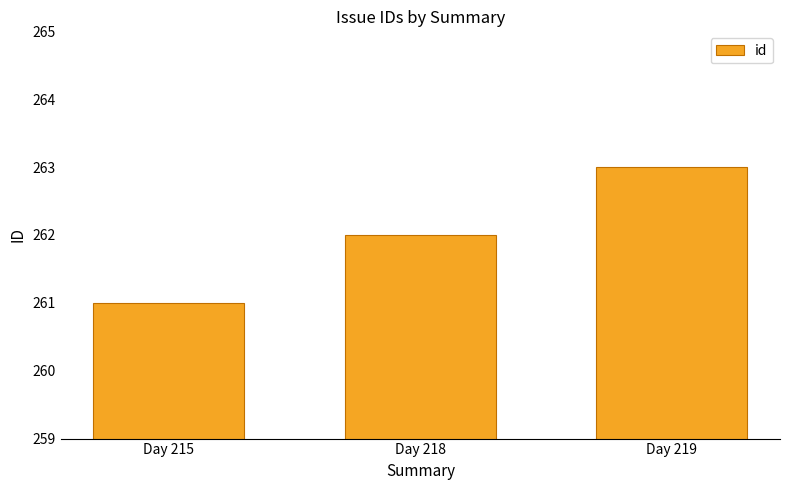

Rank the categories by value from lowest to highest.

Day 215, Day 218, Day 219